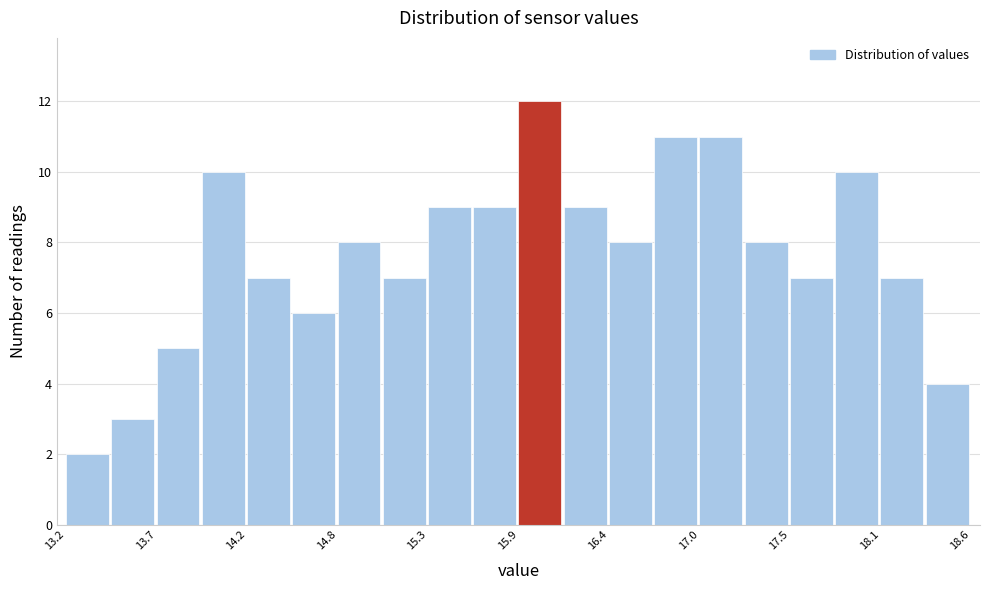

Around what value on the x-axis is the tallest bar? Give the approximate position of its centre, as read against the axis.

16.0